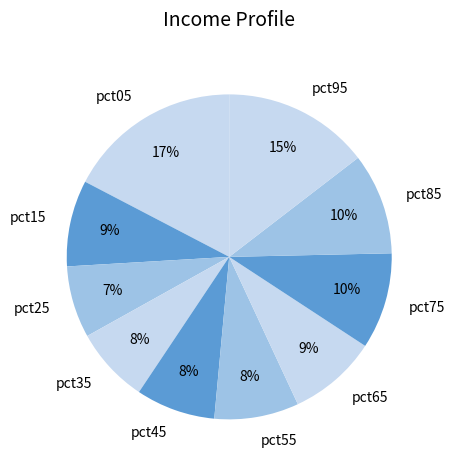

How many slices are in this pie chart?

10